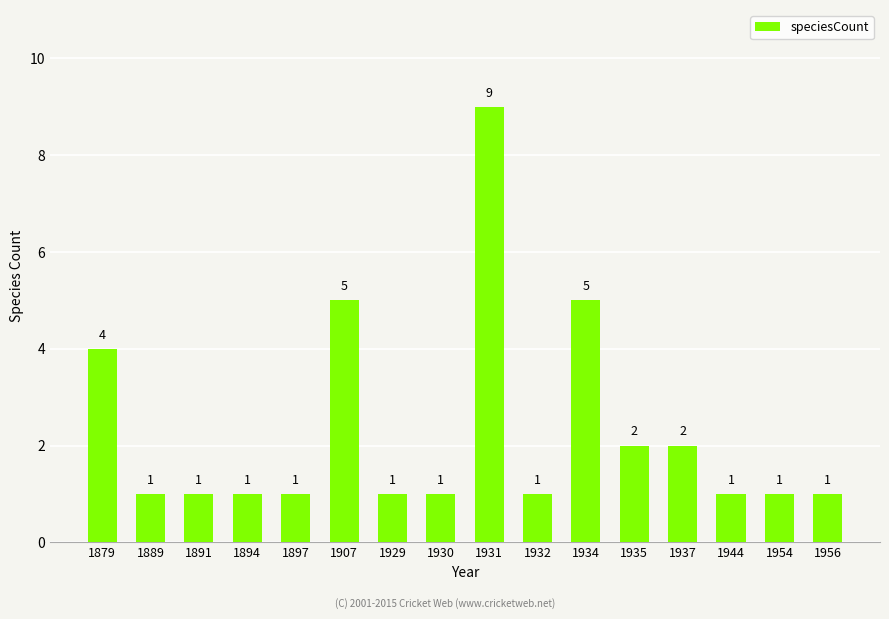

Reading right to left, transcribe all the data shown in this chart.

1	1	1	2	2	5	1	9	1	1	5	1	1	1	1	4